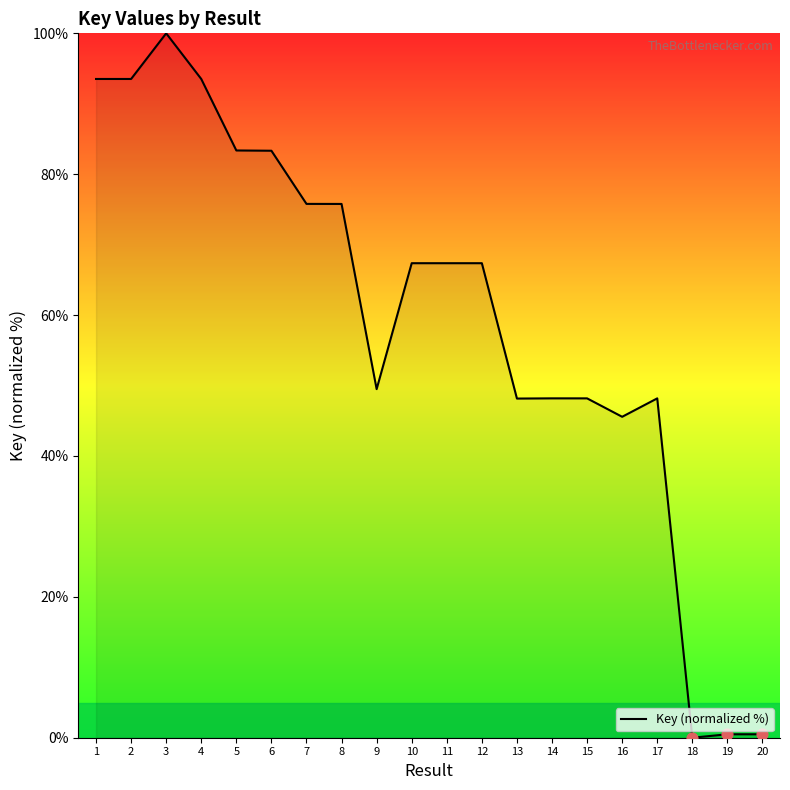

What is the ratio of the value at 7 to the value at 3?

0.8